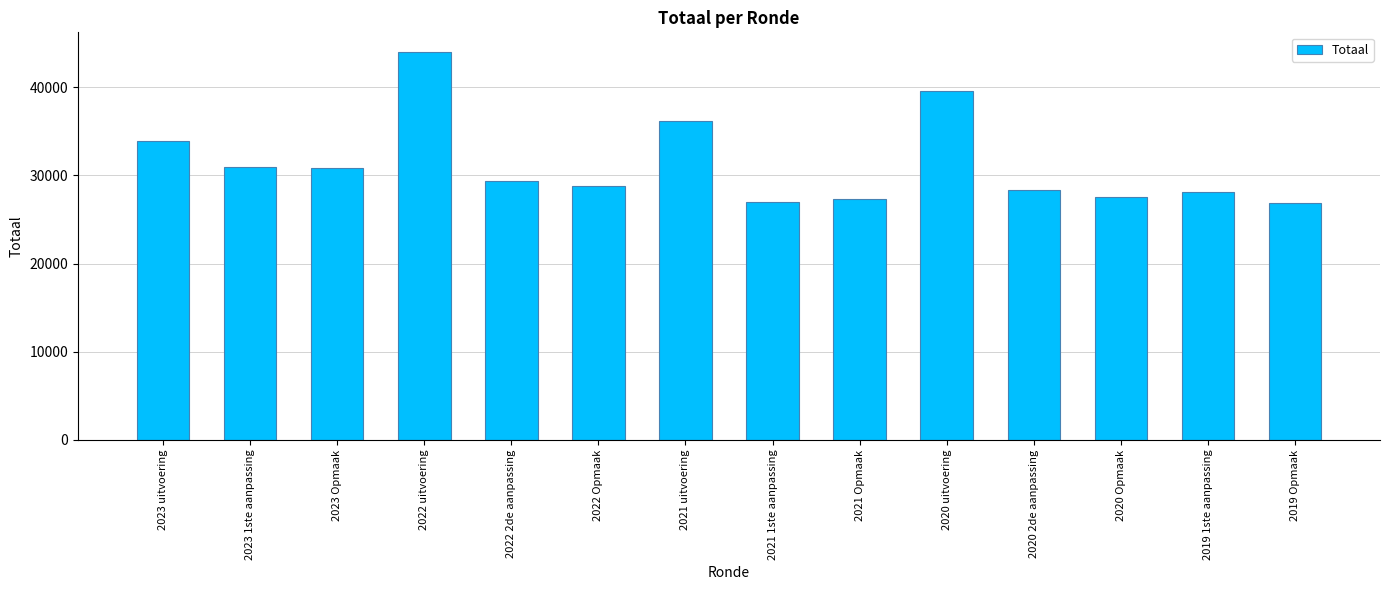

What is the value of the 10th bar from the left?

39615